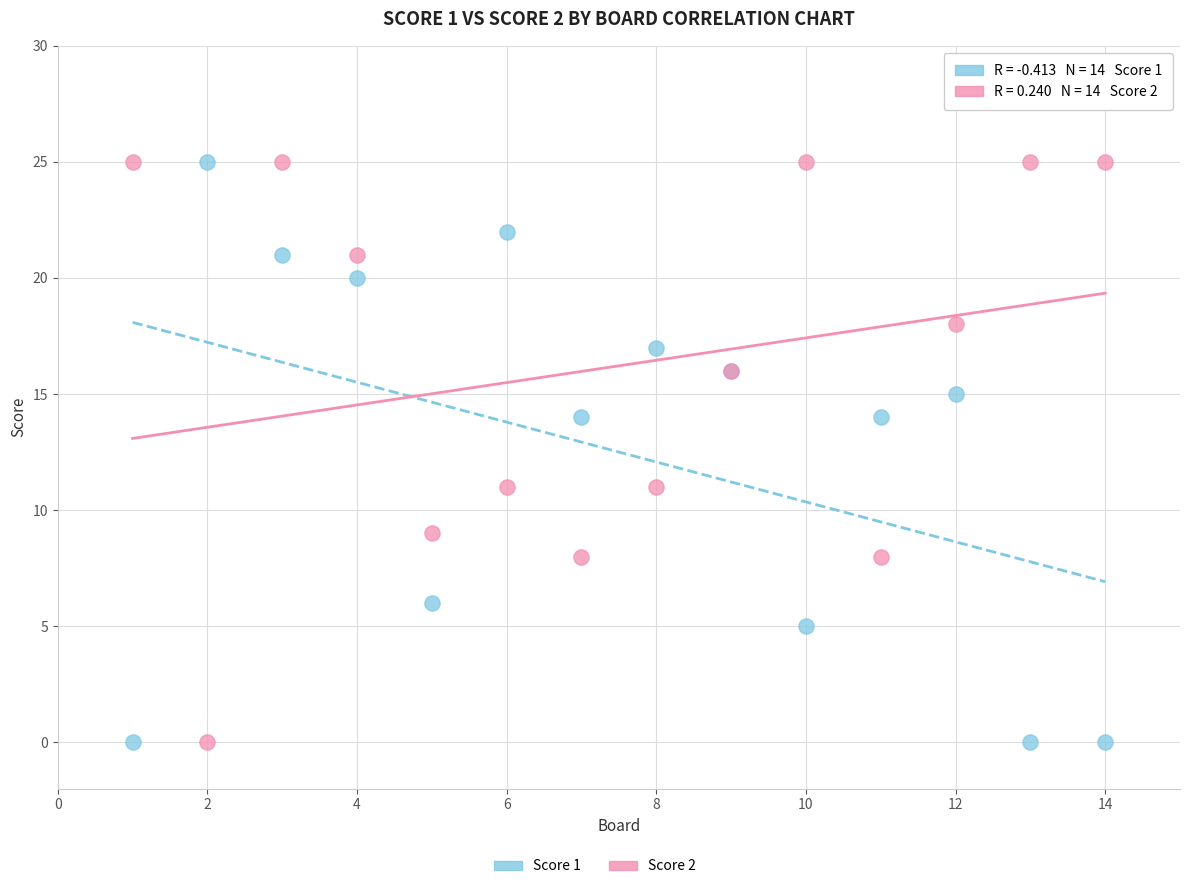

What is the X range (max minus min) for the scatter plot?

13